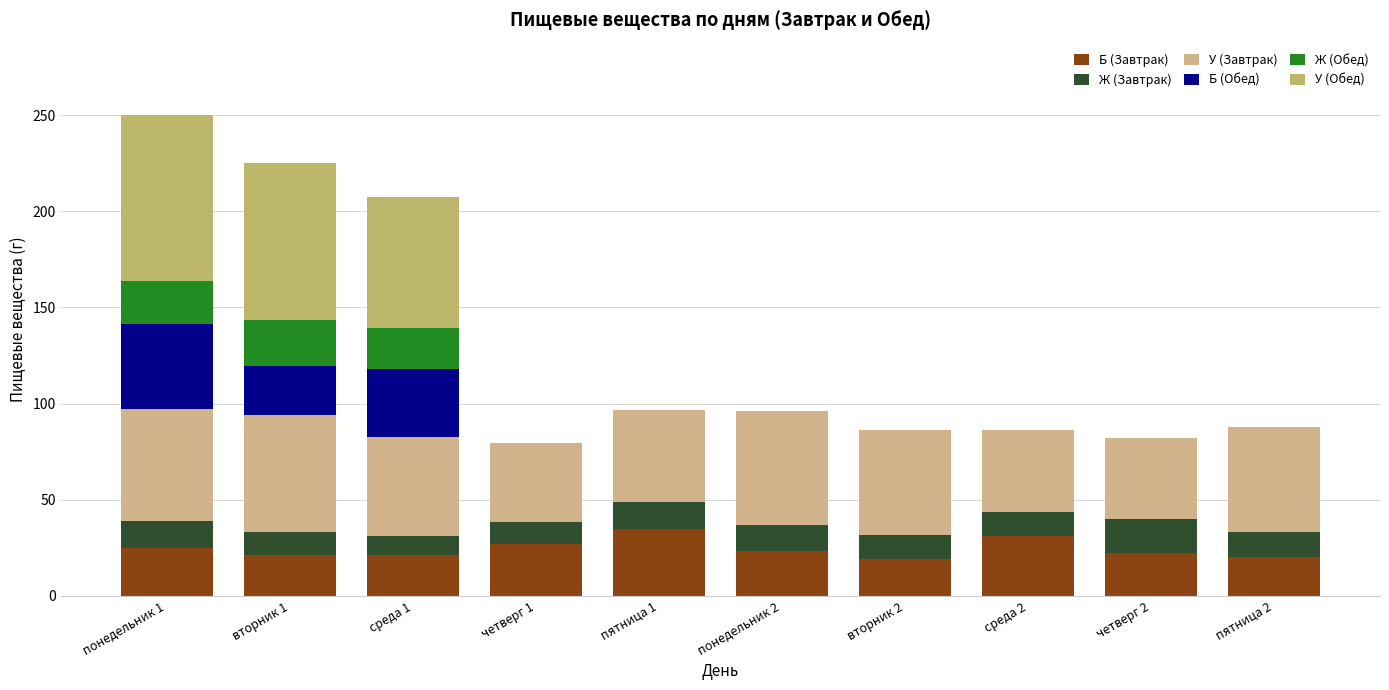

What is the difference between the Б (Обед) values at вторник 1 and четверг 1?

25.3